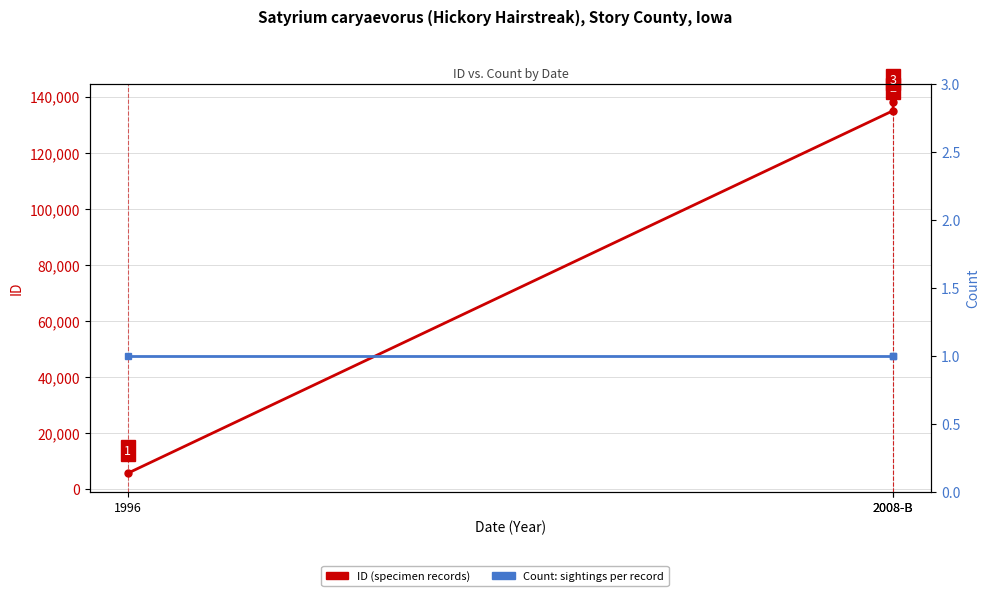

At which category is the sum across all series the highest?

2008-B